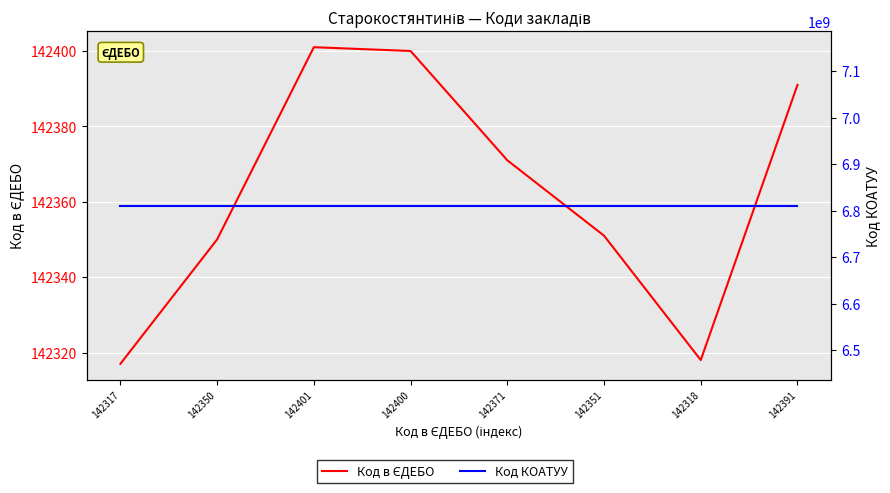

What is the value of the Код в ЄДЕБО point at the 1st from the left?

142317